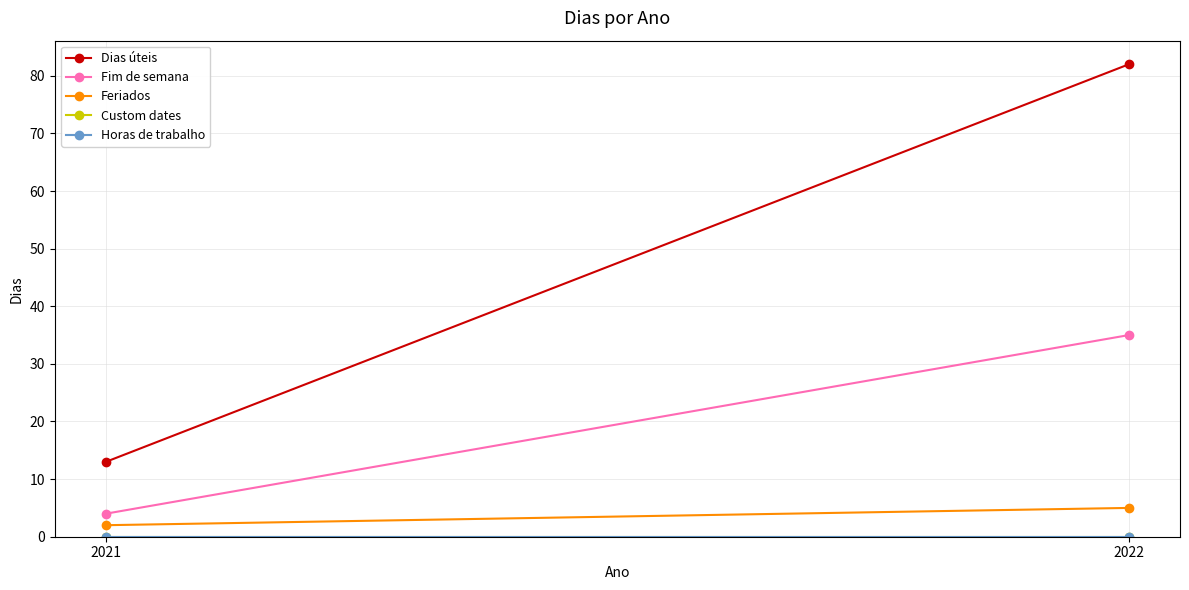

What is the difference between the Dias úteis values at 2021 and 2022?

69